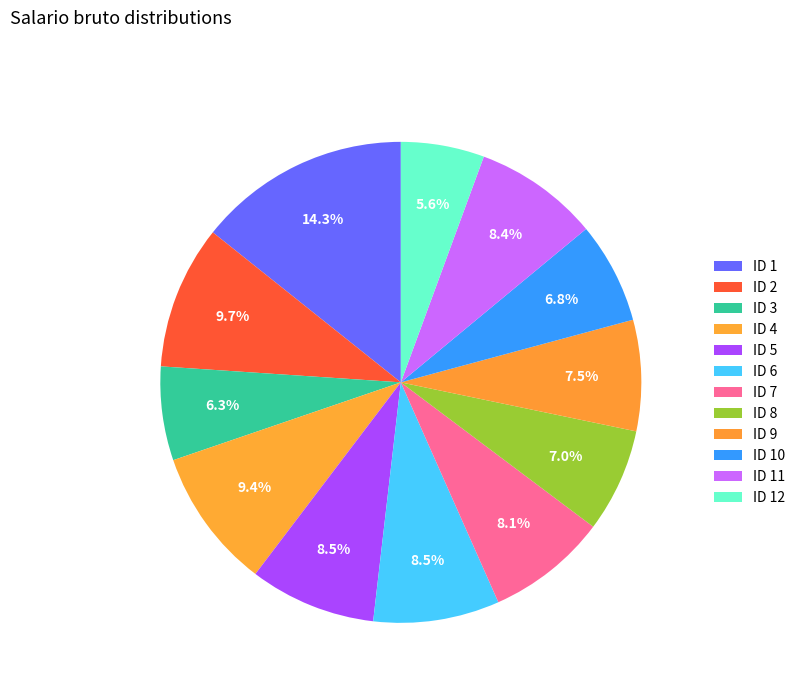

Does ID 11 represent more than half of the total?

No